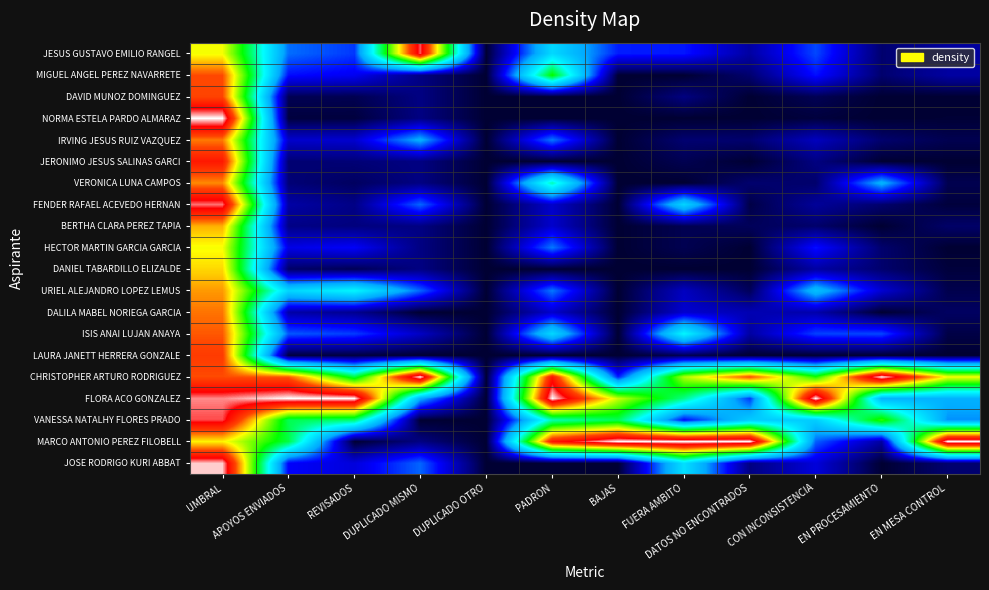

Rank the series at CON INCONSISTENCIA from lowest to highest value.

LAURA JANETT HERRERA GONZALE, NORMA ESTELA PARDO ALMARAZ, DAVID MUNOZ DOMINGUEZ, VERONICA LUNA CAMPOS, BERTHA CLARA PEREZ TAPIA, JERONIMO JESUS SALINAS GARCI, FENDER RAFAEL ACEVEDO HERNAN, DANIEL TABARDILLO ELIZALDE, DALILA MABEL NORIEGA GARCIA, IRVING JESUS RUIZ VAZQUEZ, JOSE RODRIGO KURI ABBAT, MIGUEL ANGEL PEREZ NAVARRETE, HECTOR MARTIN GARCIA GARCIA, ISIS ANAI LUJAN ANAYA, JESUS GUSTAVO EMILIO RANGEL, MARCO ANTONIO PEREZ FILOBELL, URIEL ALEJANDRO LOPEZ LEMUS, VANESSA NATALHY FLORES PRADO, CHRISTOPHER ARTURO RODRIGUEZ, FLORA ACO GONZALEZ